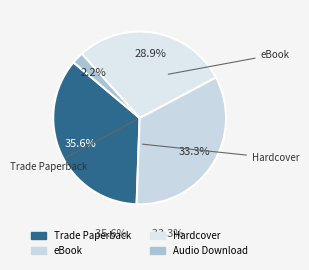

Combined, what portion of the pie is Hardcover and eBook?

62.2%